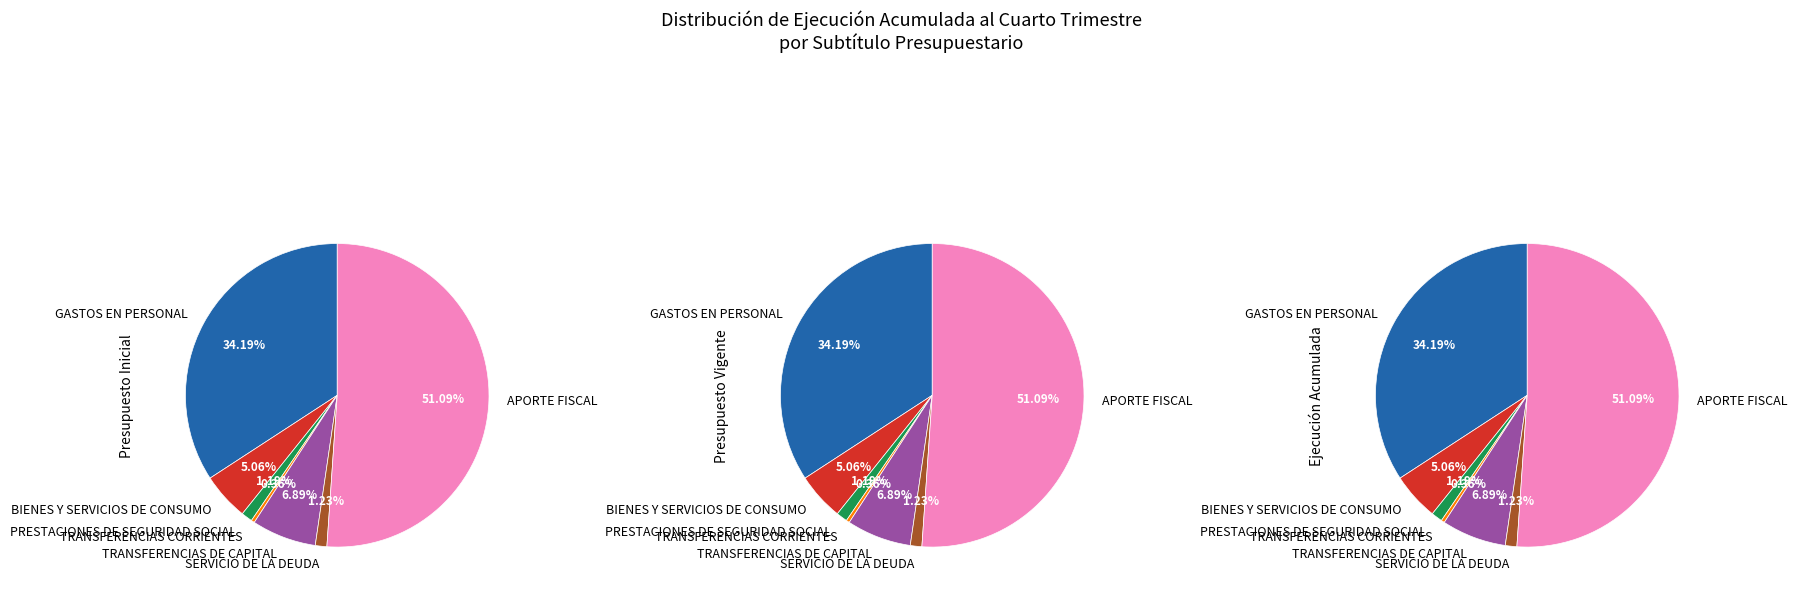

To the nearest percent, what portion does SERVICIO DE LA DEUDA represent?

1%